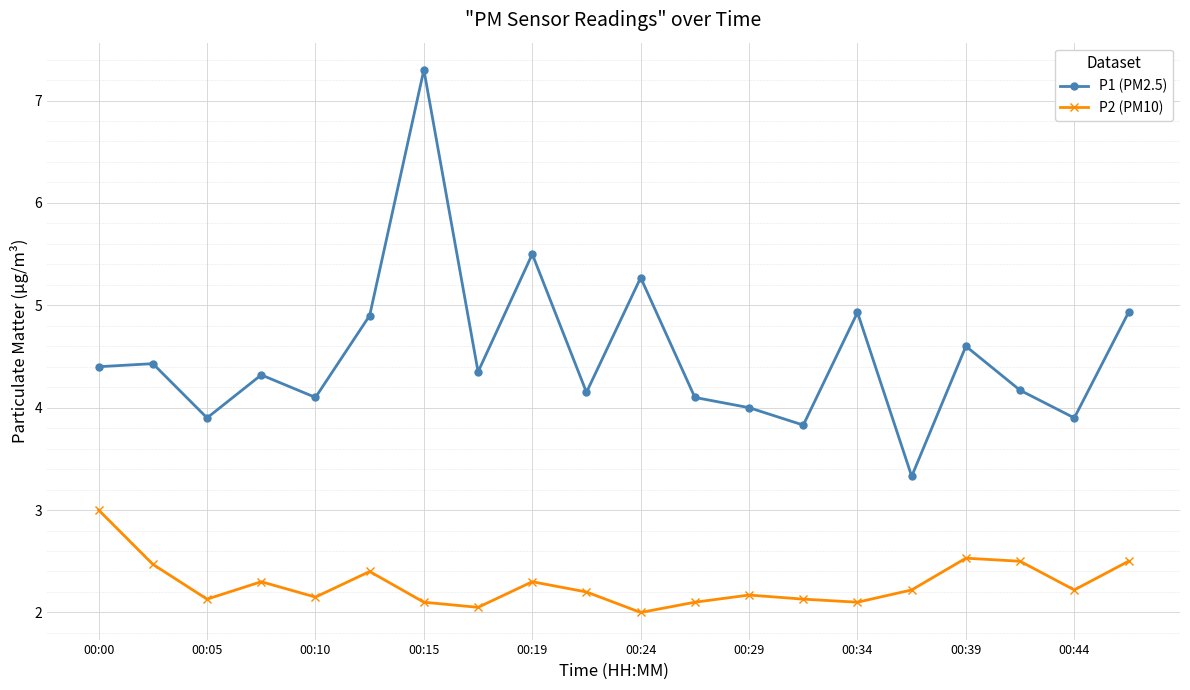

True or false: P2 (PM10) and P1 (PM2.5) intersect in this chart.

False